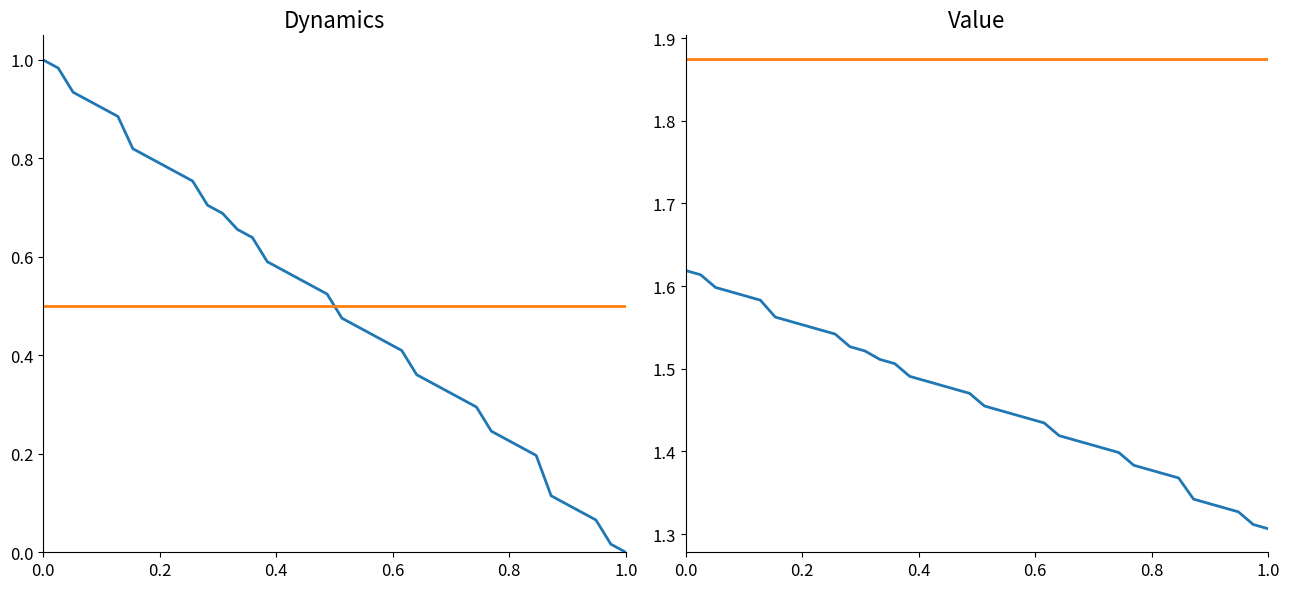

Reading left to right, what are all the values shown in this chart?

Kogunenud intressid: 1.6	1.6	1.6	1.6	1.6	1.6	1.6	1.6	1.6	1.5	1.5	1.5	1.5	1.5	1.5	1.5	1.5	1.5	1.5	1.5	1.5	1.4	1.4	1.4	1.4	1.4	1.4	1.4	1.4	1.4	1.4	1.4	1.4	1.4	1.3	1.3	1.3	1.3	1.3	1.3
Kupong %: 1.9	1.9	1.9	1.9	1.9	1.9	1.9	1.9	1.9	1.9	1.9	1.9	1.9	1.9	1.9	1.9	1.9	1.9	1.9	1.9	1.9	1.9	1.9	1.9	1.9	1.9	1.9	1.9	1.9	1.9	1.9	1.9	1.9	1.9	1.9	1.9	1.9	1.9	1.9	1.9